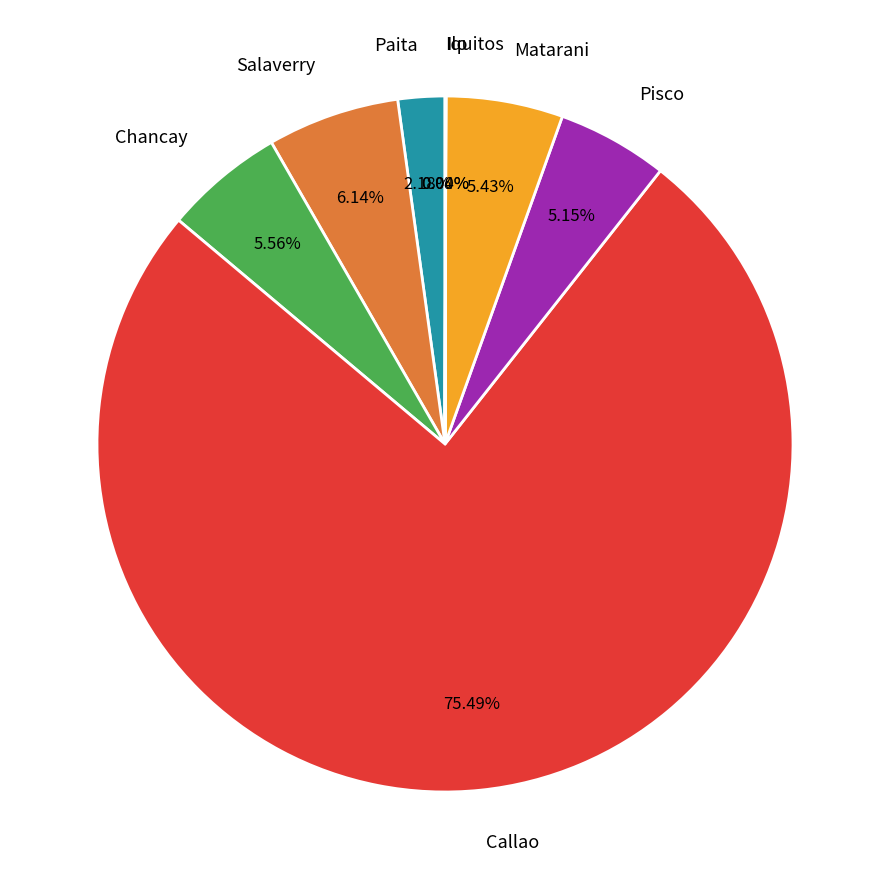

Which category has the biggest portion of the pie?

Callao